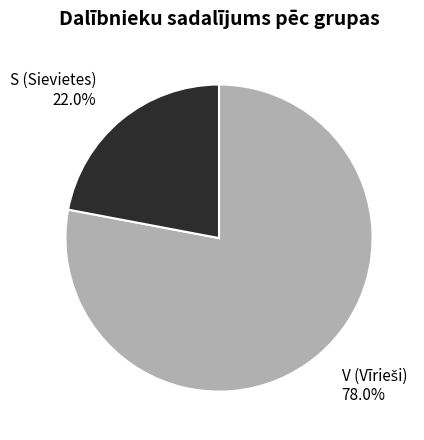

Between S and V, which is larger?

V